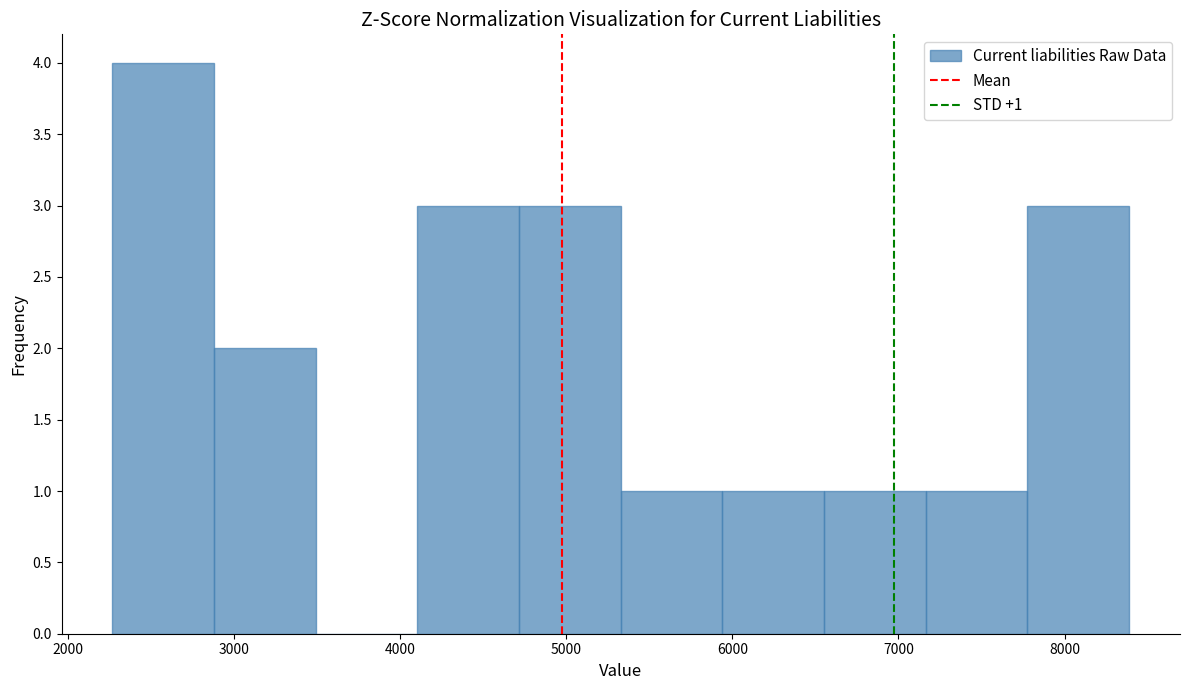

Over which range of the x-axis is the bar tallest?

2300 to 2900